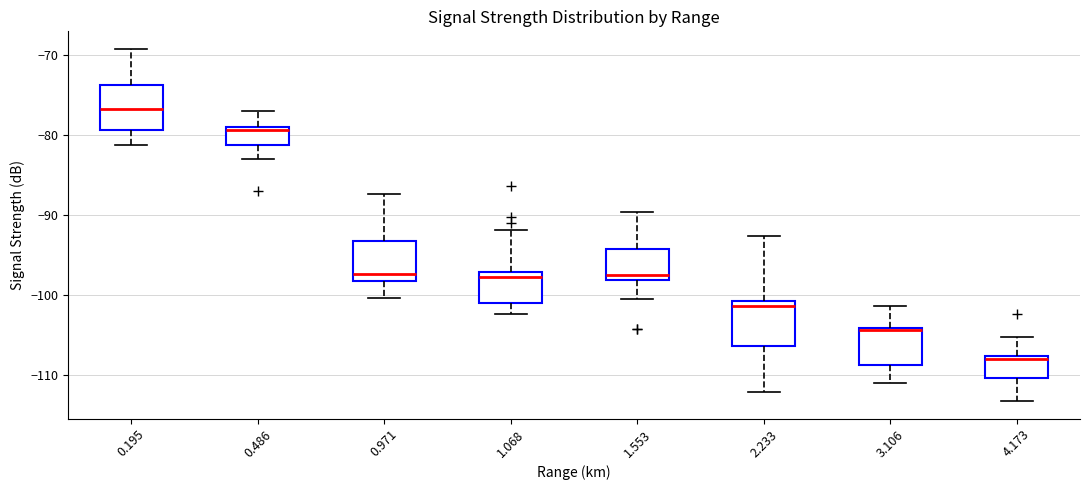

Which box has the highest median line?

0.195